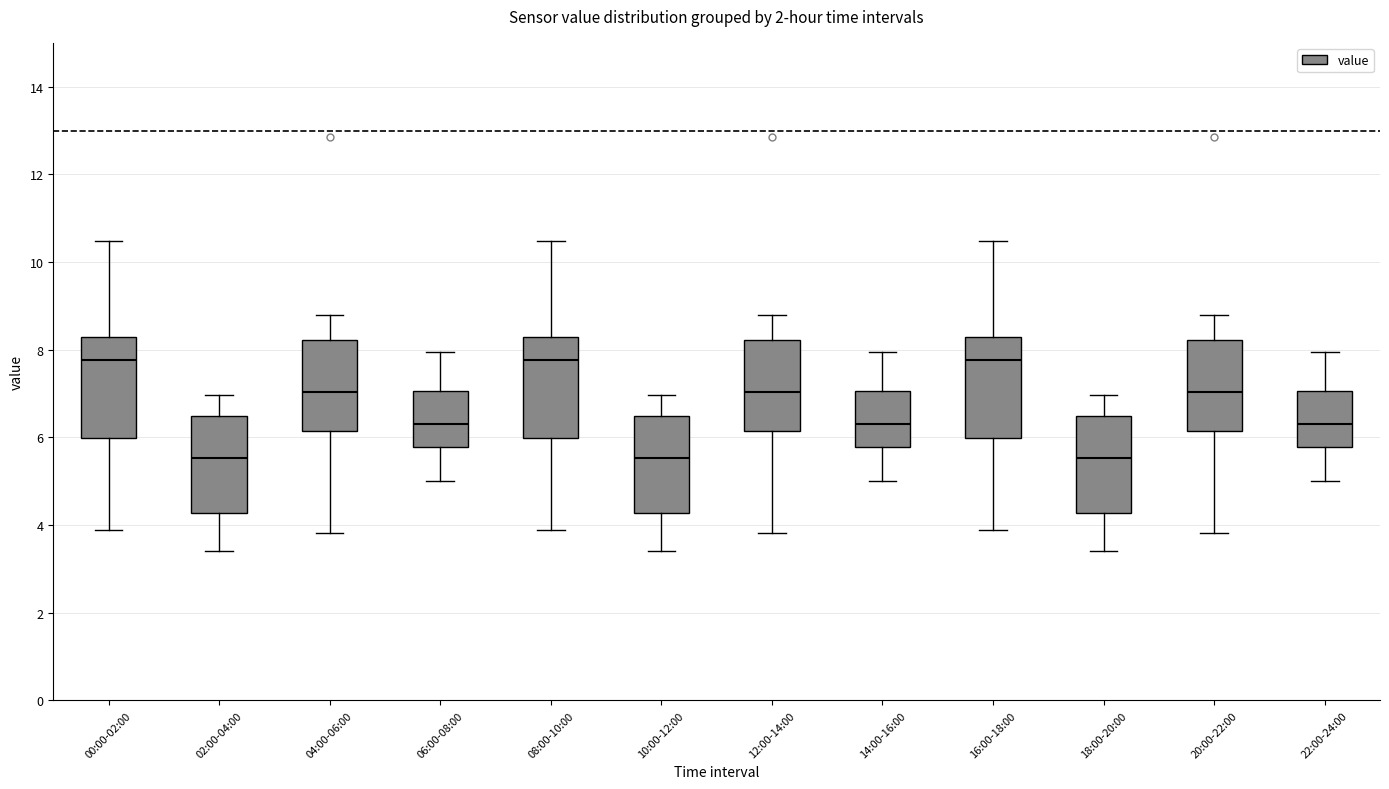

Where is the upper edge of the box for 16:00-18:00 on the y-axis? The values are not printed on the chart, so give them approximately, as read against the axis.

8.2